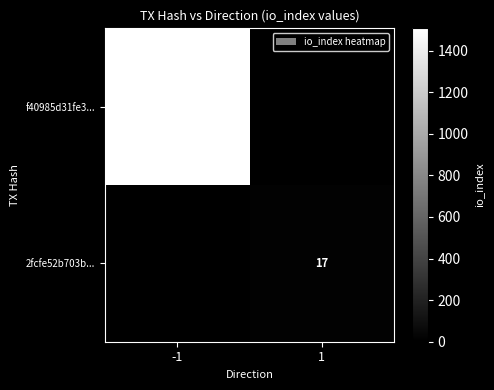

Is it true that 2fcfe52b703b... equals 17 at 1?

True